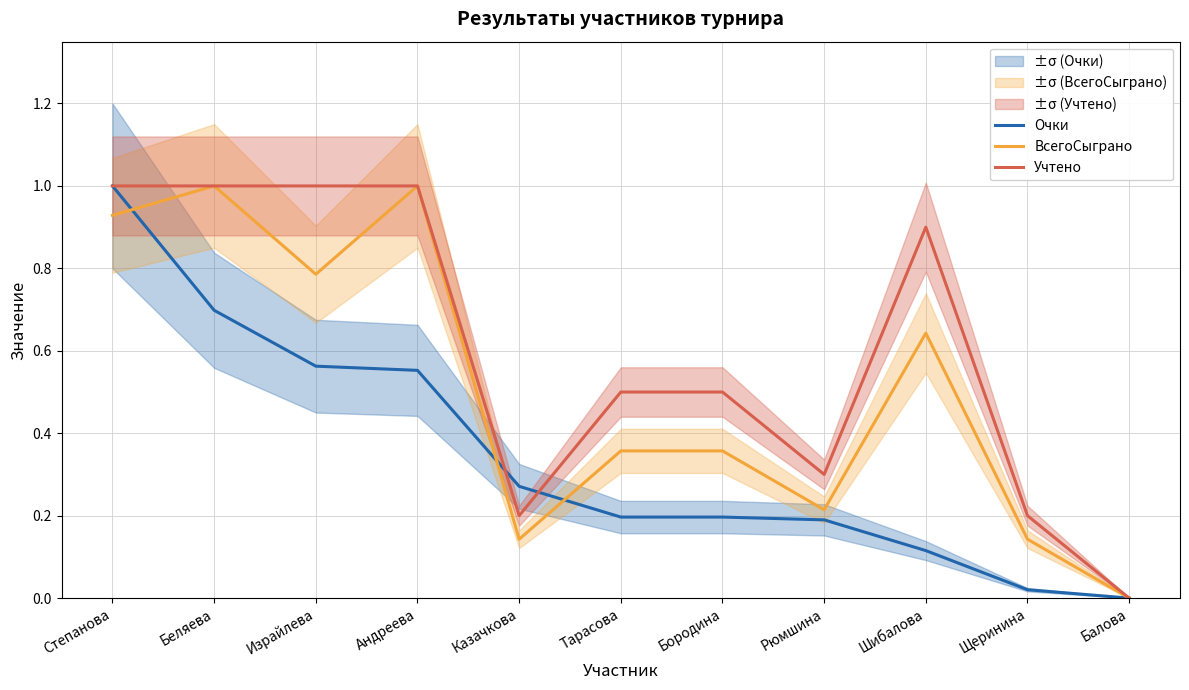

How many values in the Очки series exceed 0?

10